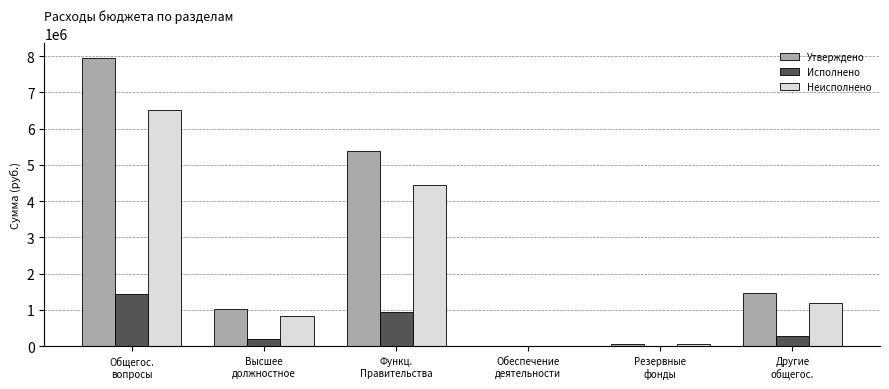

Which series has the largest total across all categories?

Утверждено